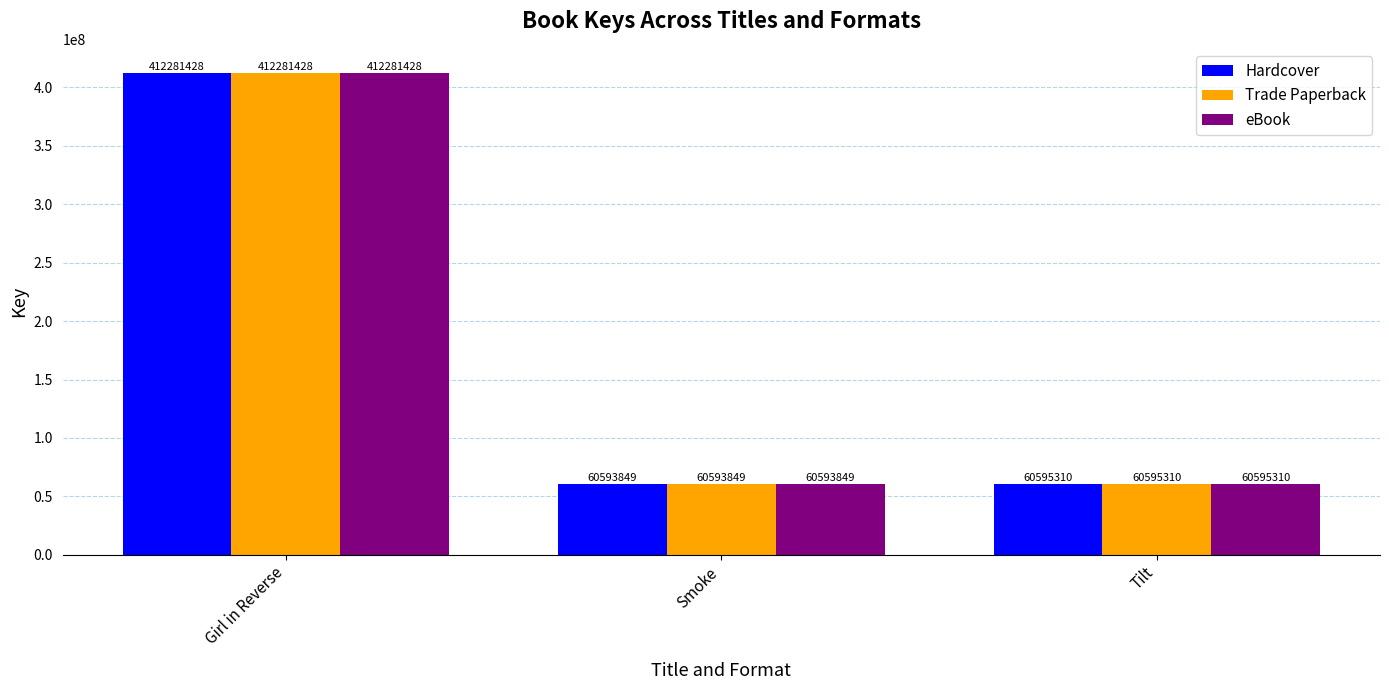

Reading left to right, what are all the values shown in this chart?

Hardcover: 412281428	60593849	60595310
Trade Paperback: 412281428	60593849	60595310
eBook: 412281428	60593849	60595310